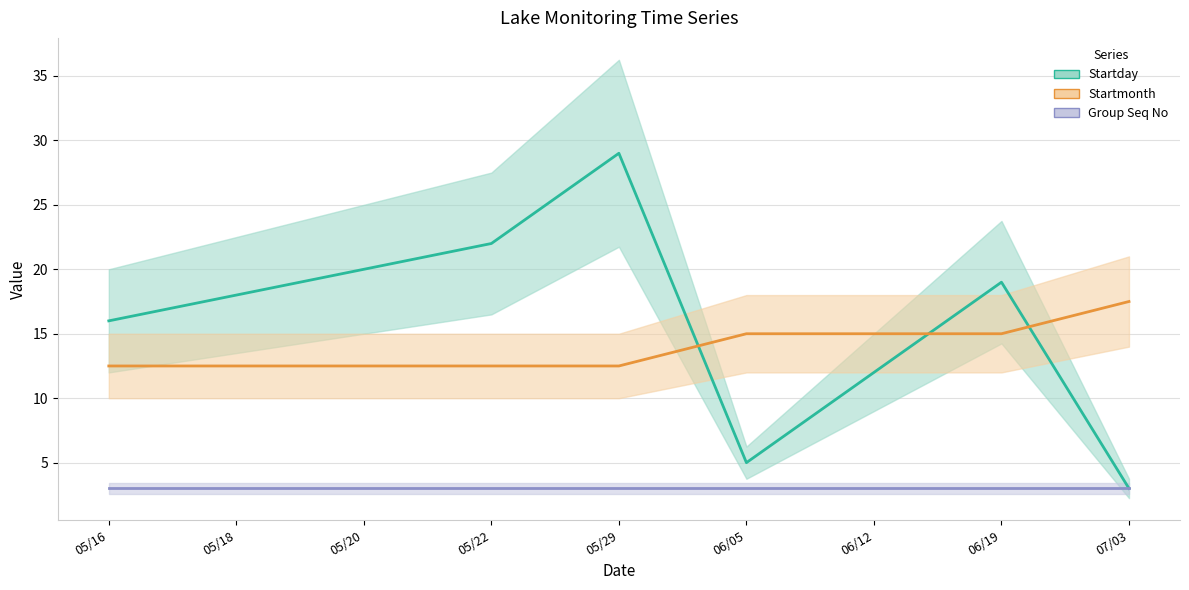

Between which two adjacent categories do Startday and Startmonth first intersect?

05/29 and 06/05